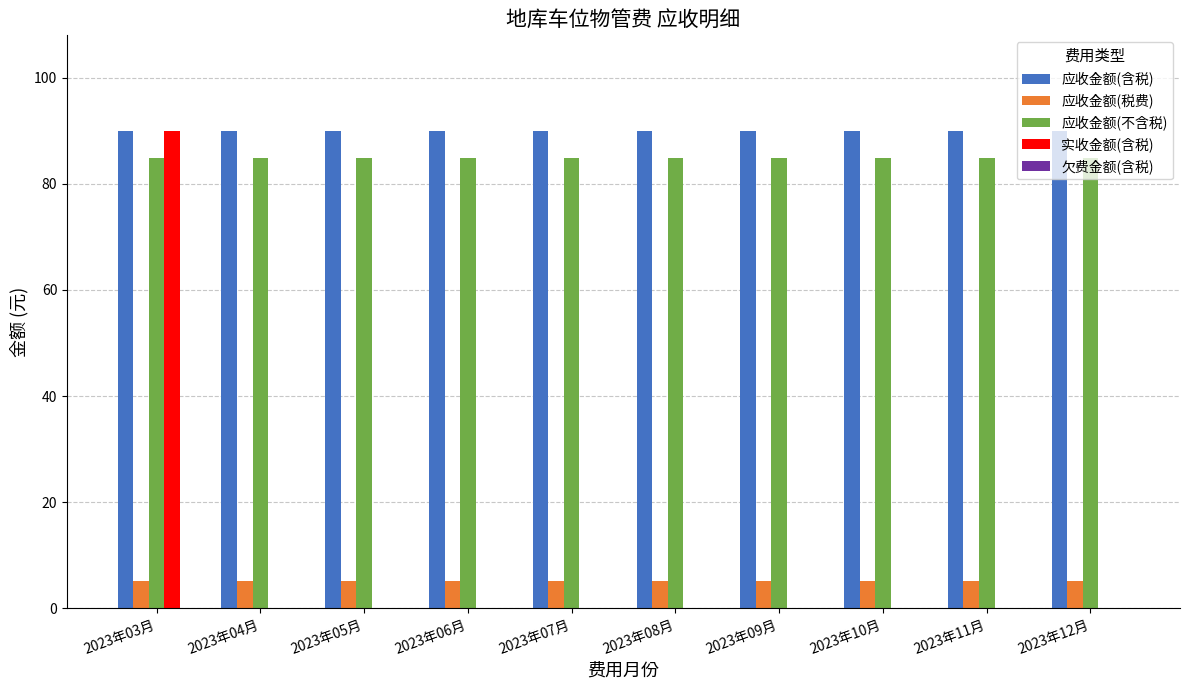

At which label does 实收金额(含税) reach its peak?

2023年03月